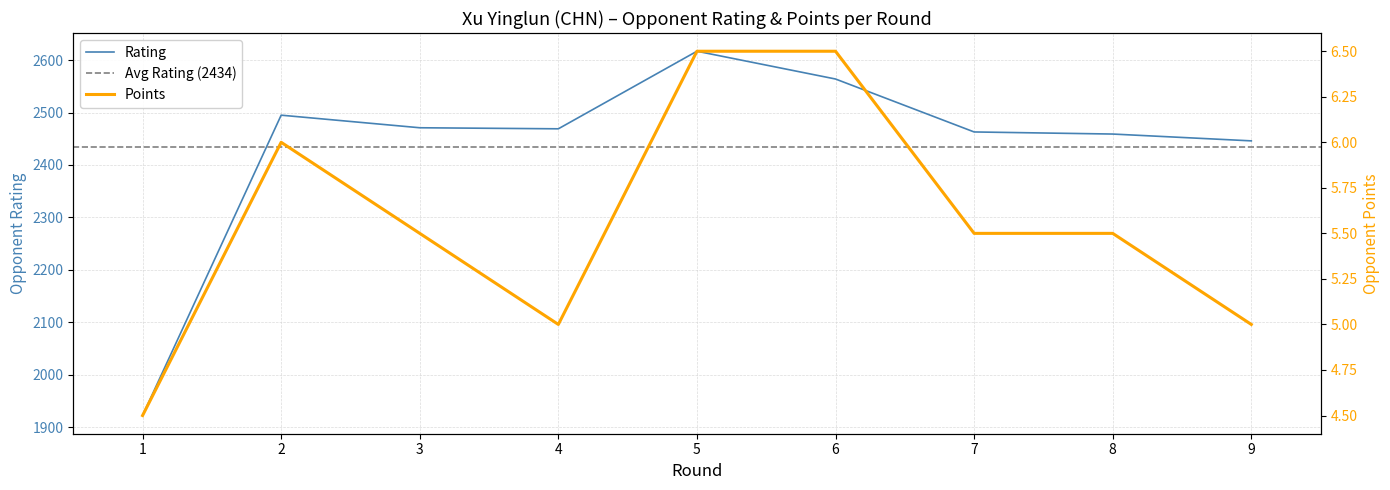

Does the chart display data point markers on the line(s)?

No